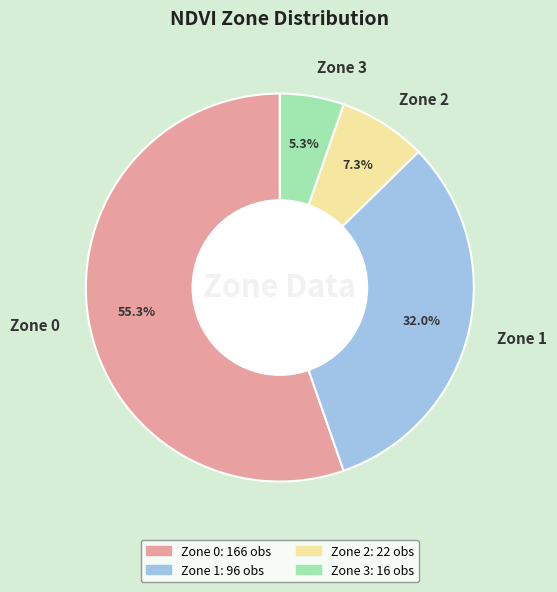

To the nearest percent, what portion does Zone 3 represent?

5%